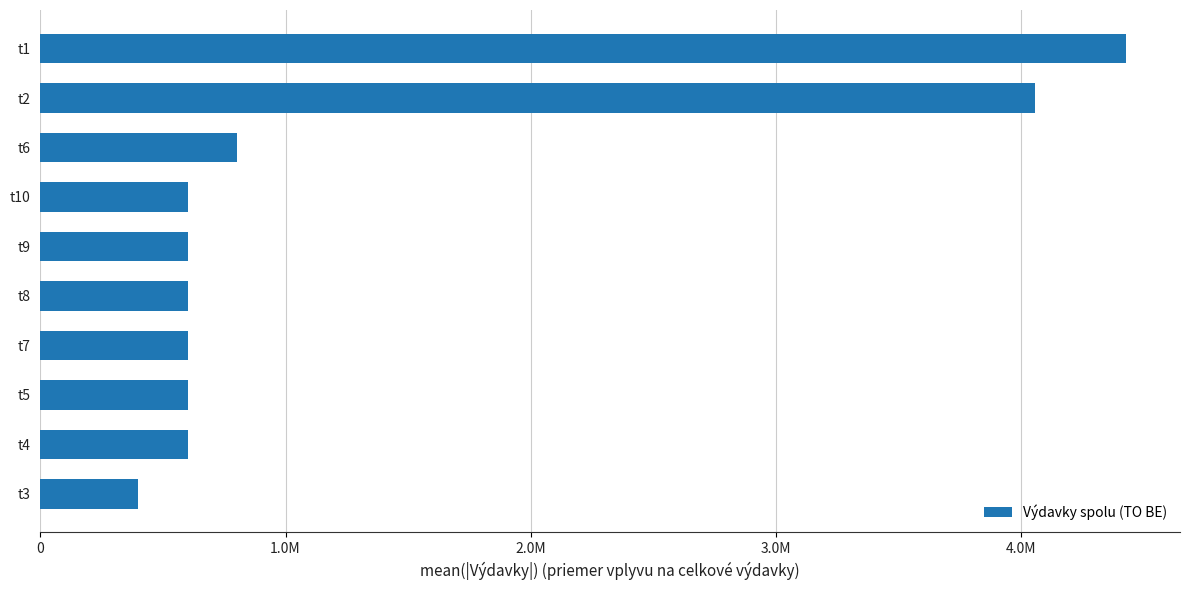

Does the chart contain any negative values?

No